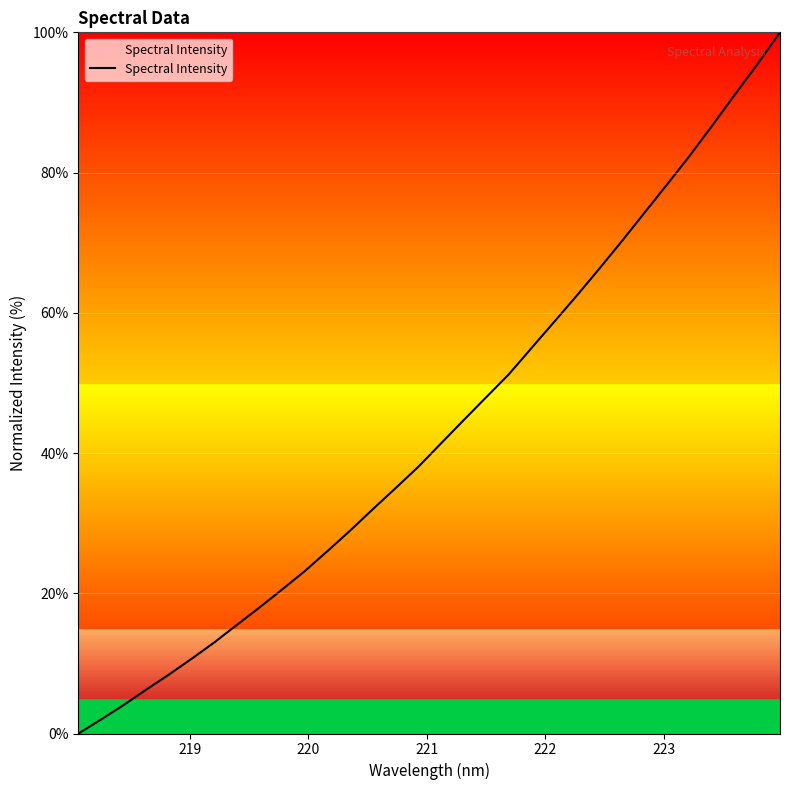

What is the difference between the maximum and minimum values?

100.0